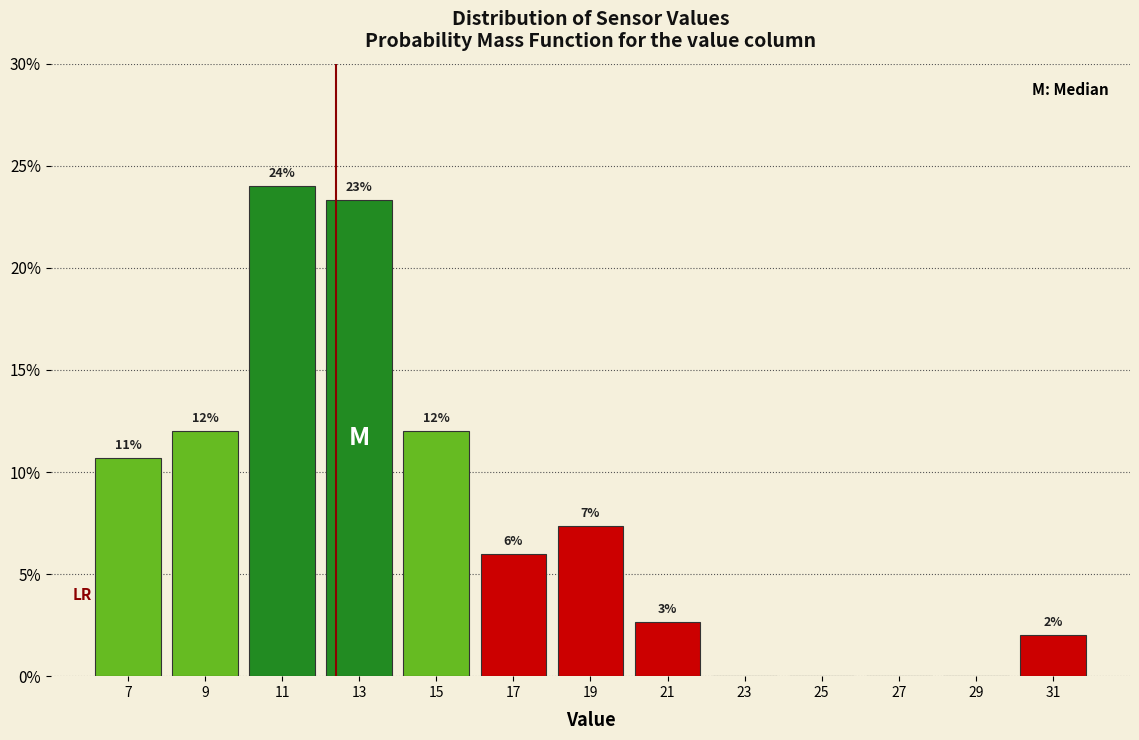

Over which range of the x-axis is the bar tallest?

10 to 12